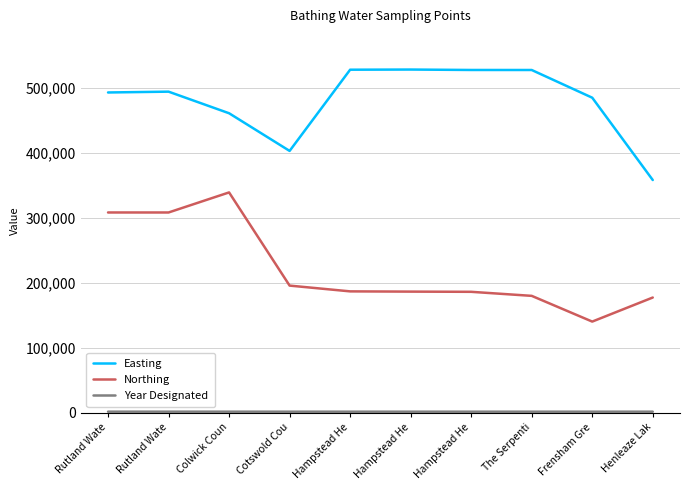

Reading left to right, transcribe all the data shown in this chart.

Easting: 492626	493892	460698	402800	527620	527870	527210	527170	484588	358047
Northing: 308188	308177	339020	195800	186920	186550	186240	180030	140478	177472
Year Designated: 2023	2023	2013	1998	1998	1998	1998	1998	1998	2014